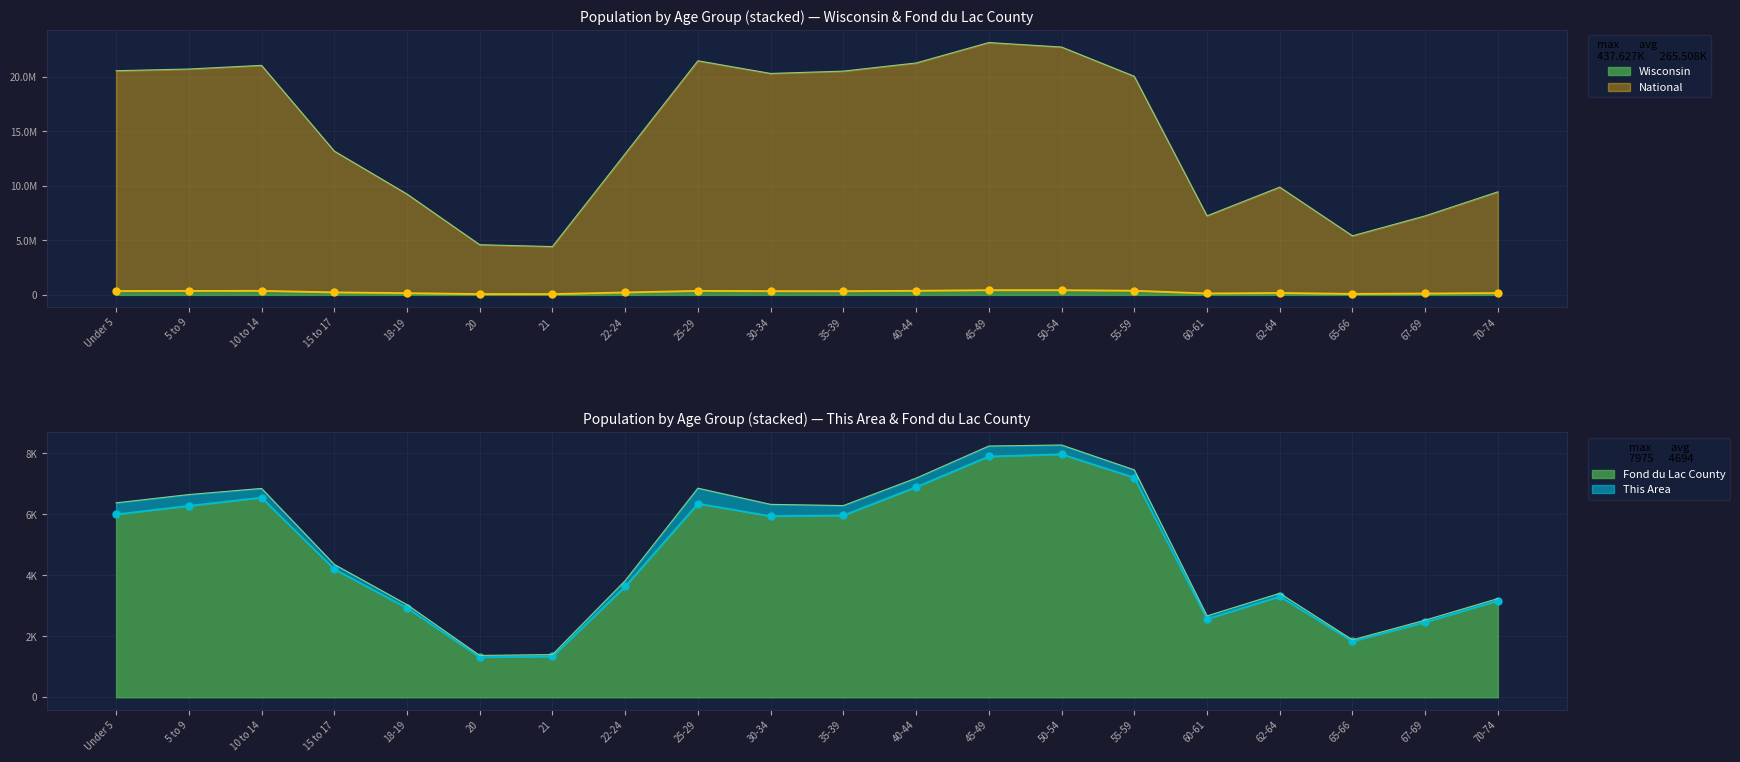

Where is Wisconsin nearest to the value 257921?

15 to 17